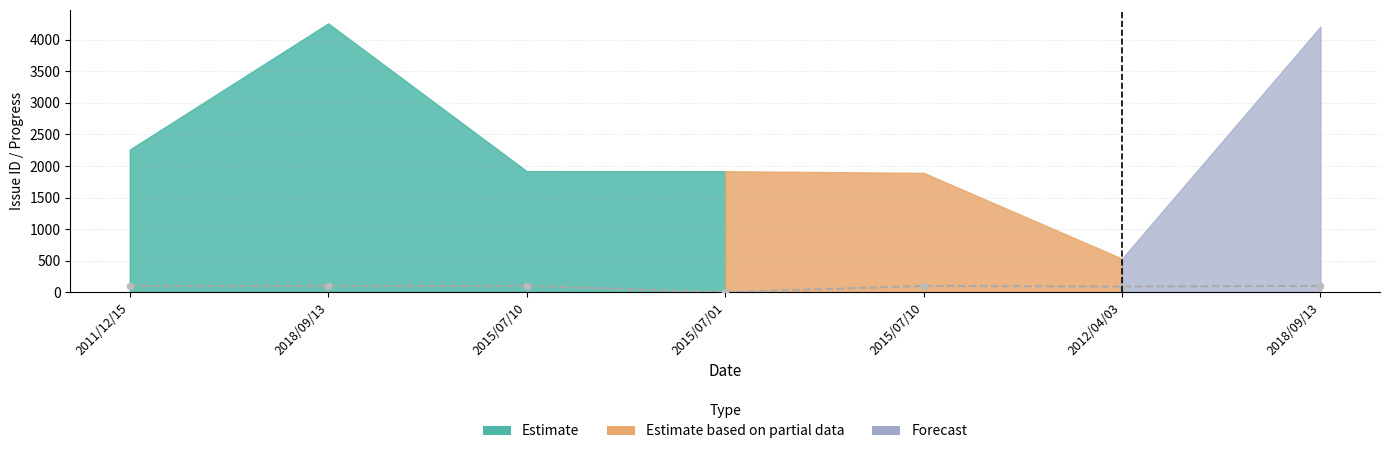

What is the change in value from 2015/07/10 to 2012/04/03?

-10